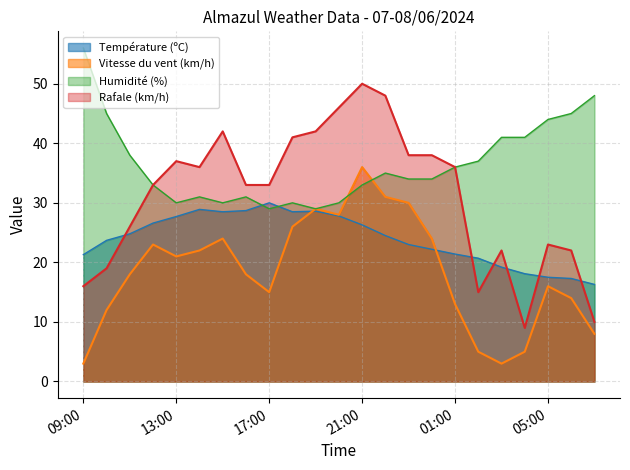

Is it true that Rafale (km/h) equals 71.5 at 15:00?

False